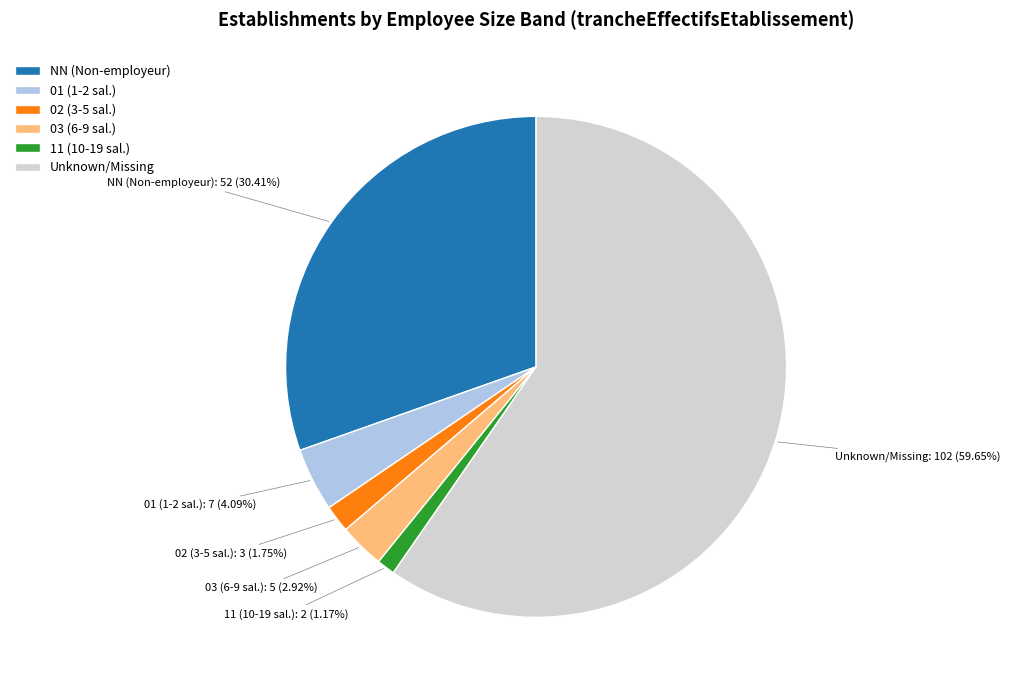

How many slices are in this pie chart?

6